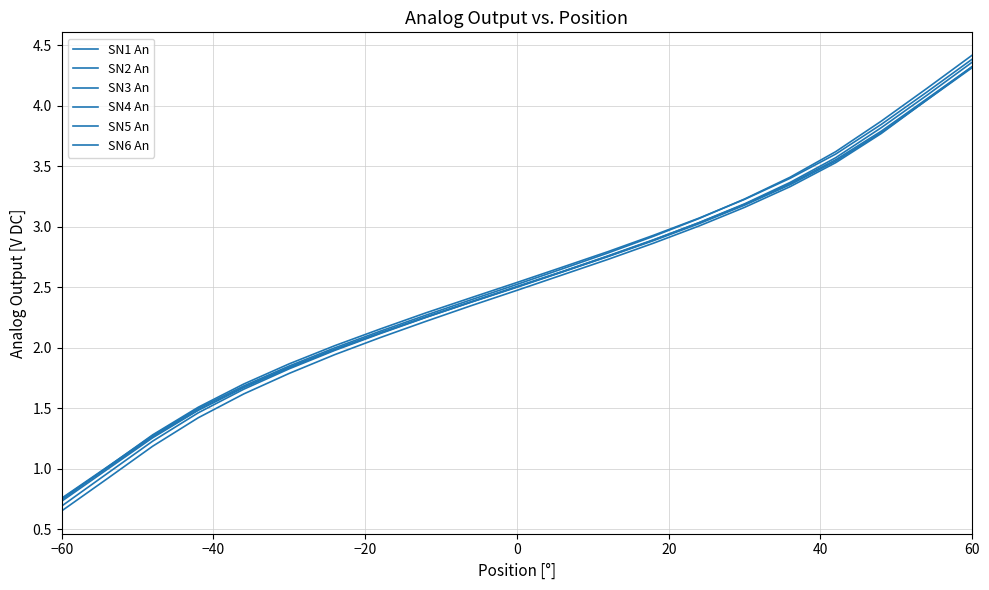

What is the greatest value displayed?

4.4